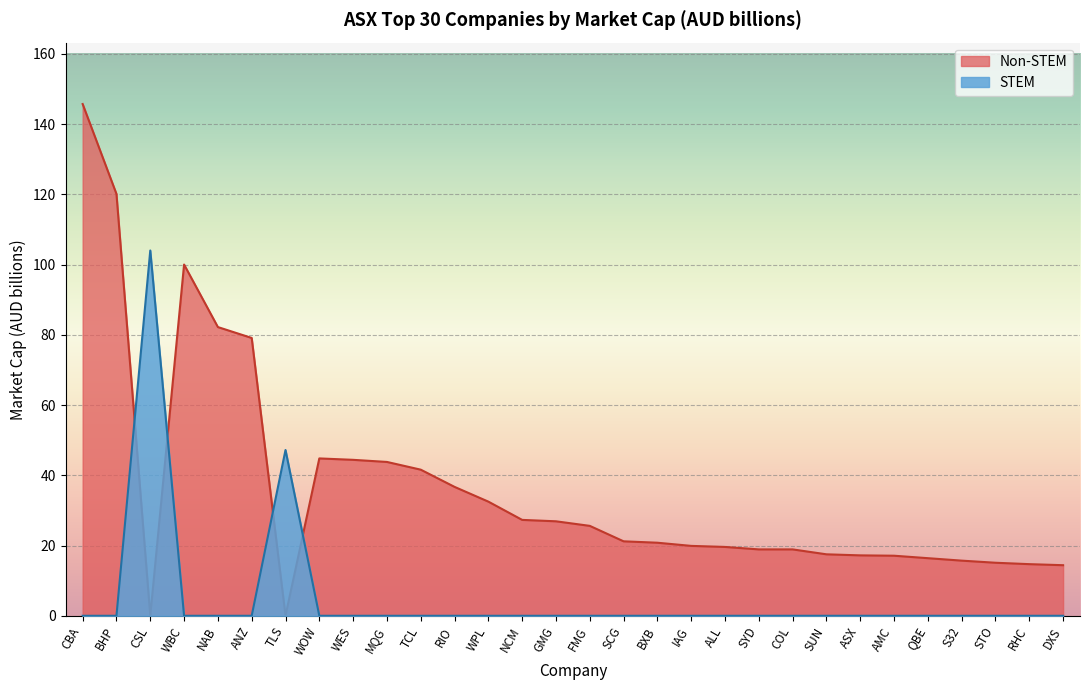

Does the chart display data point markers on the line(s)?

No